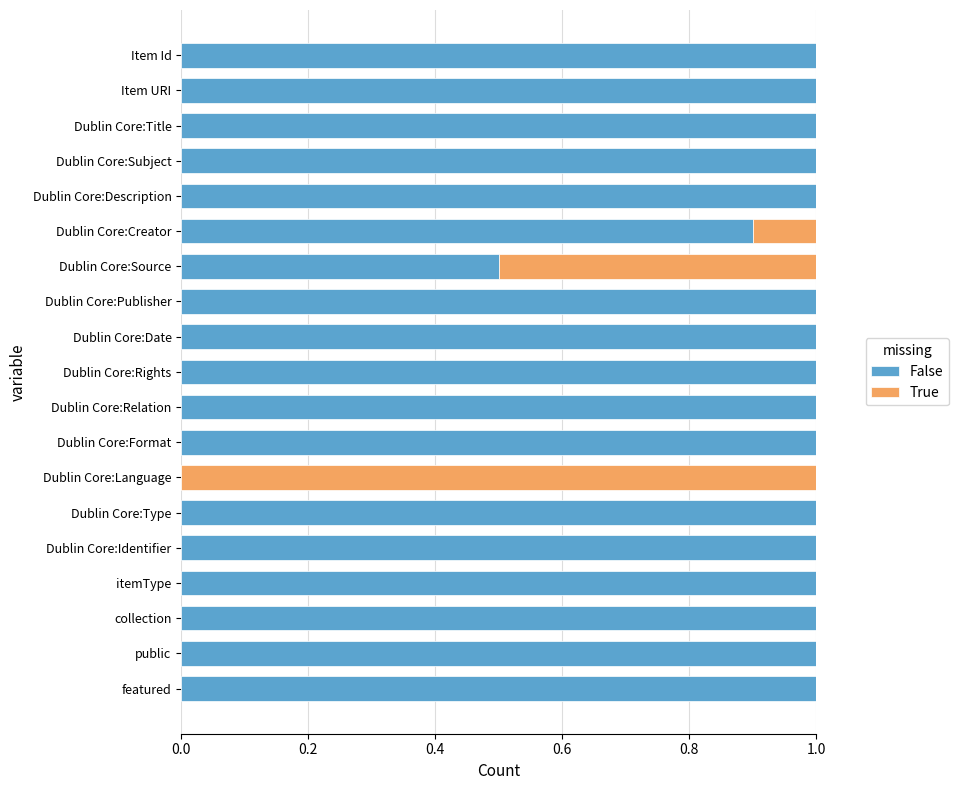

Where is False nearest to the value 0?

Dublin Core:Language